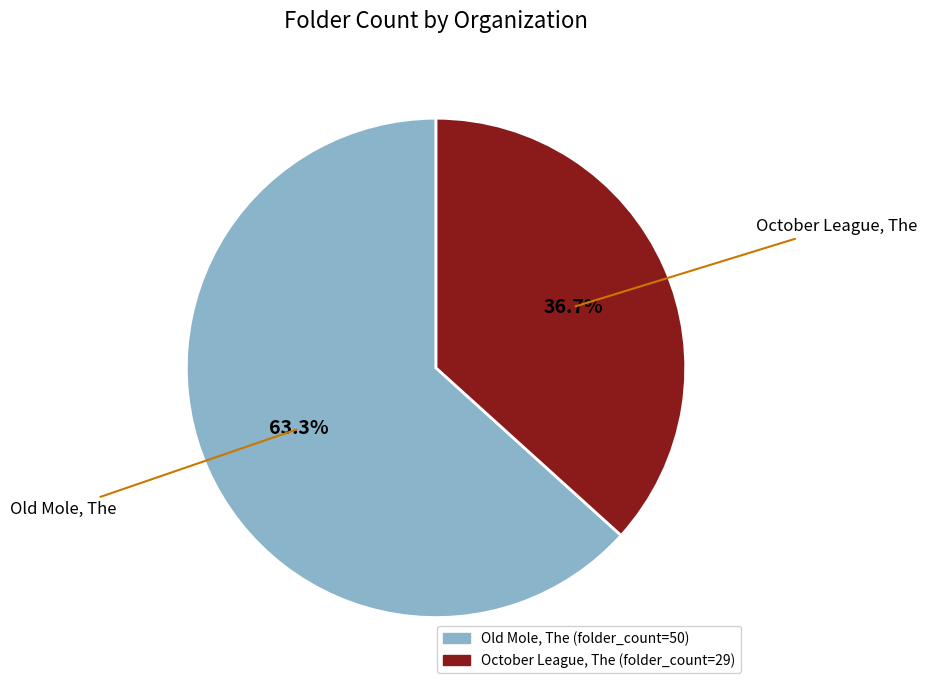

Between Old Mole, The and October League, The, which is larger?

Old Mole, The